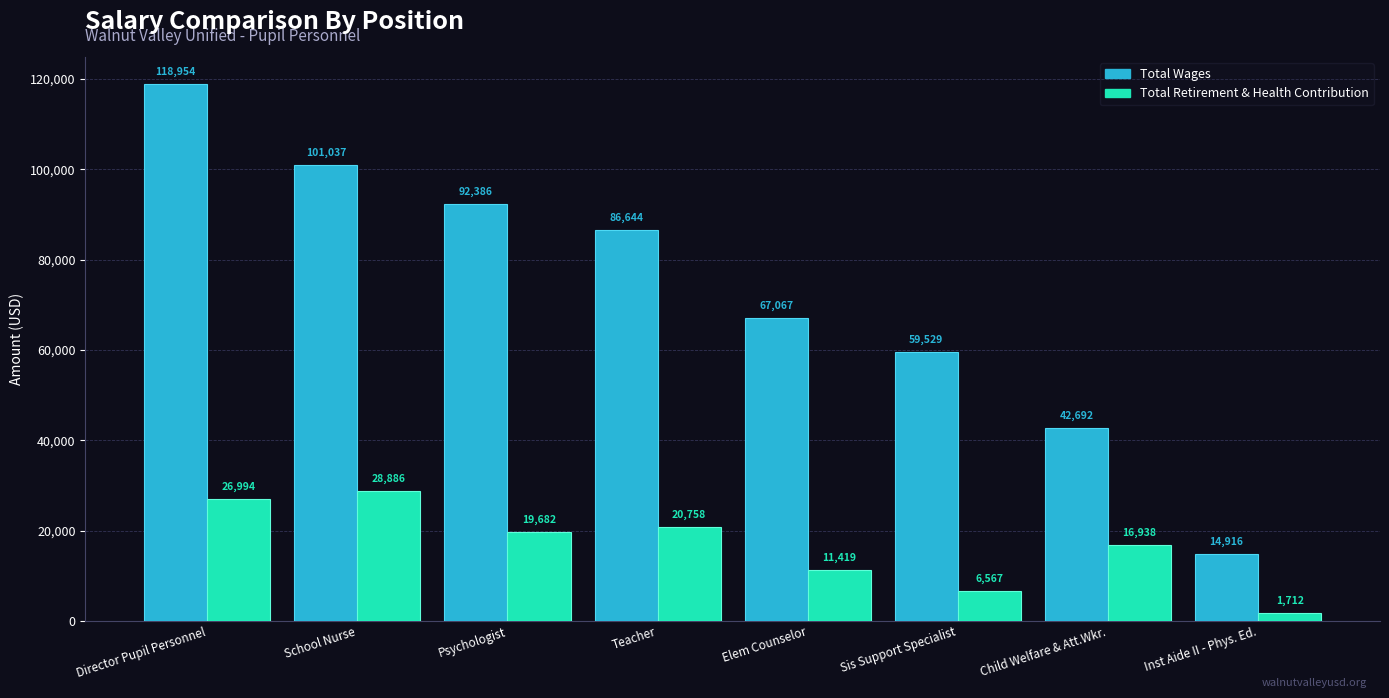

True or false: Total Wages has a value of 14916 at Inst Aide II - Phys. Ed..

True